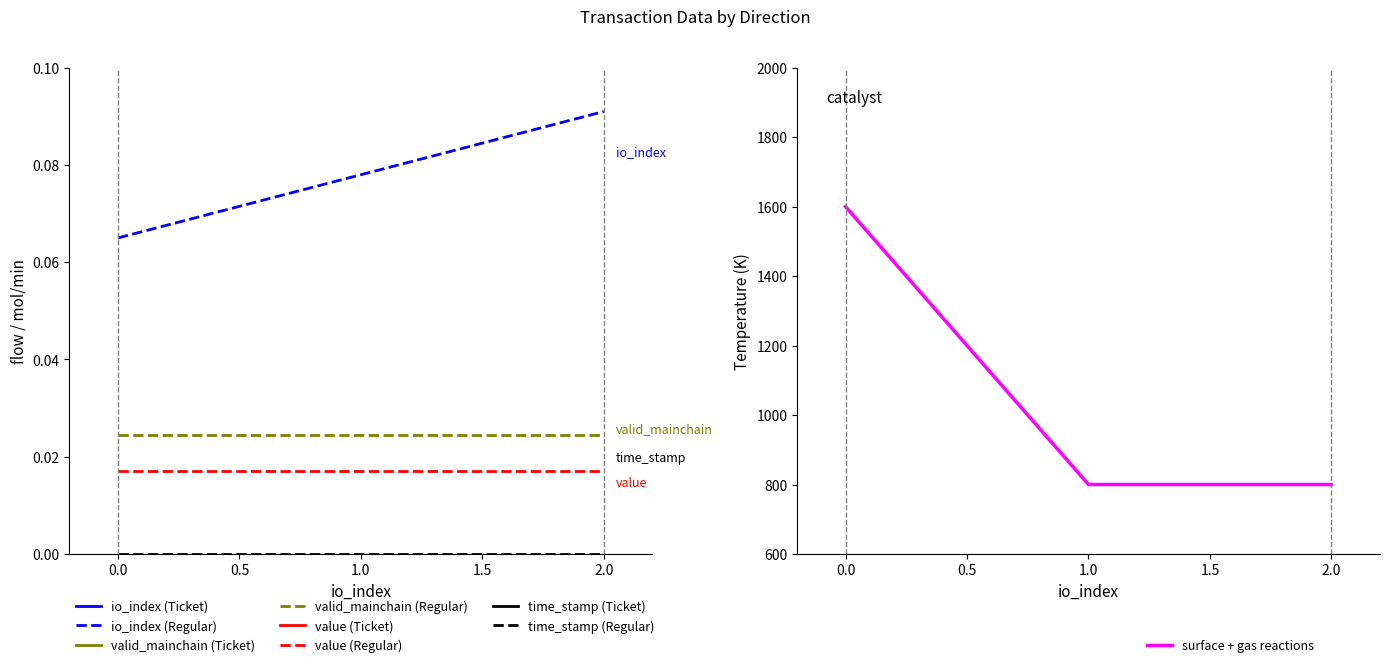

What is the lowest value of the surface + gas reactions series?

800.0